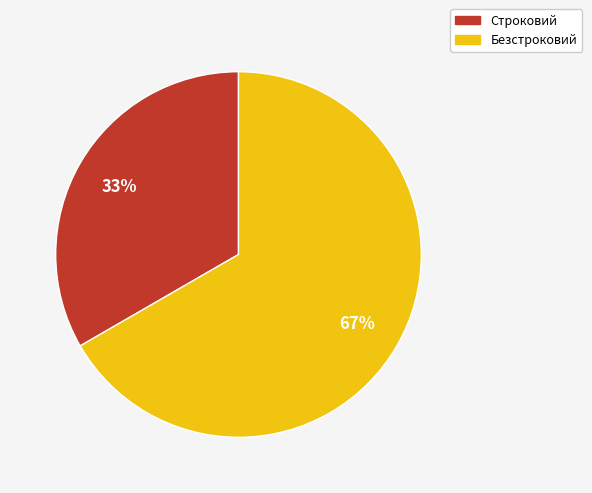

What percentage is the Безстроковий slice, to the nearest percent?

67%